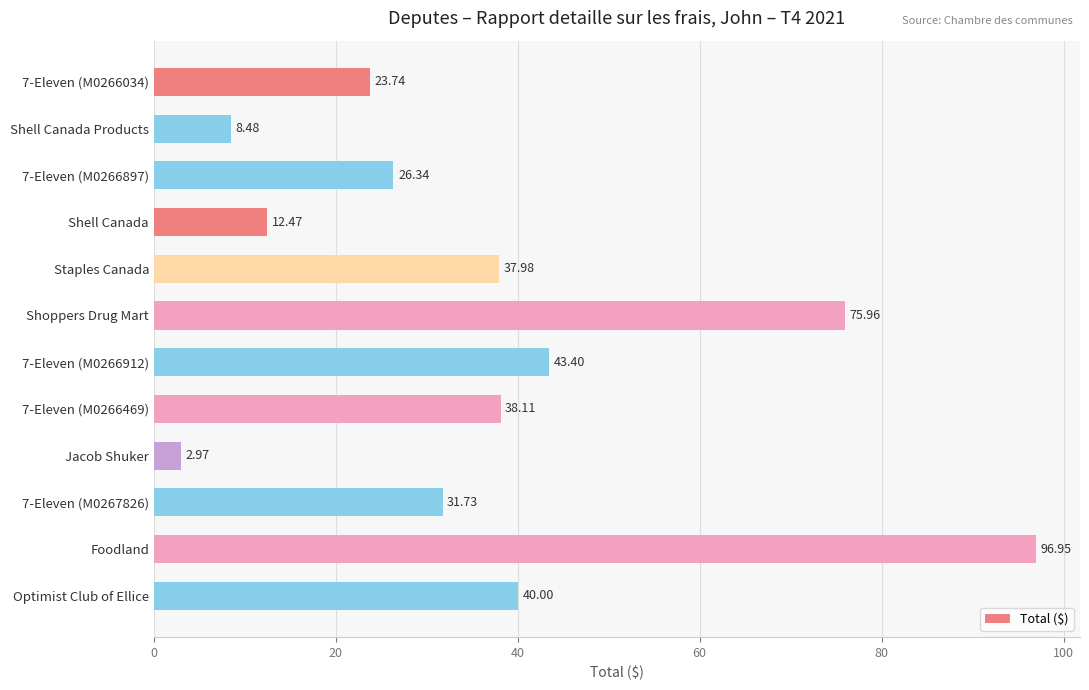

What is the label of the 4th bar from the top?

Shell Canada